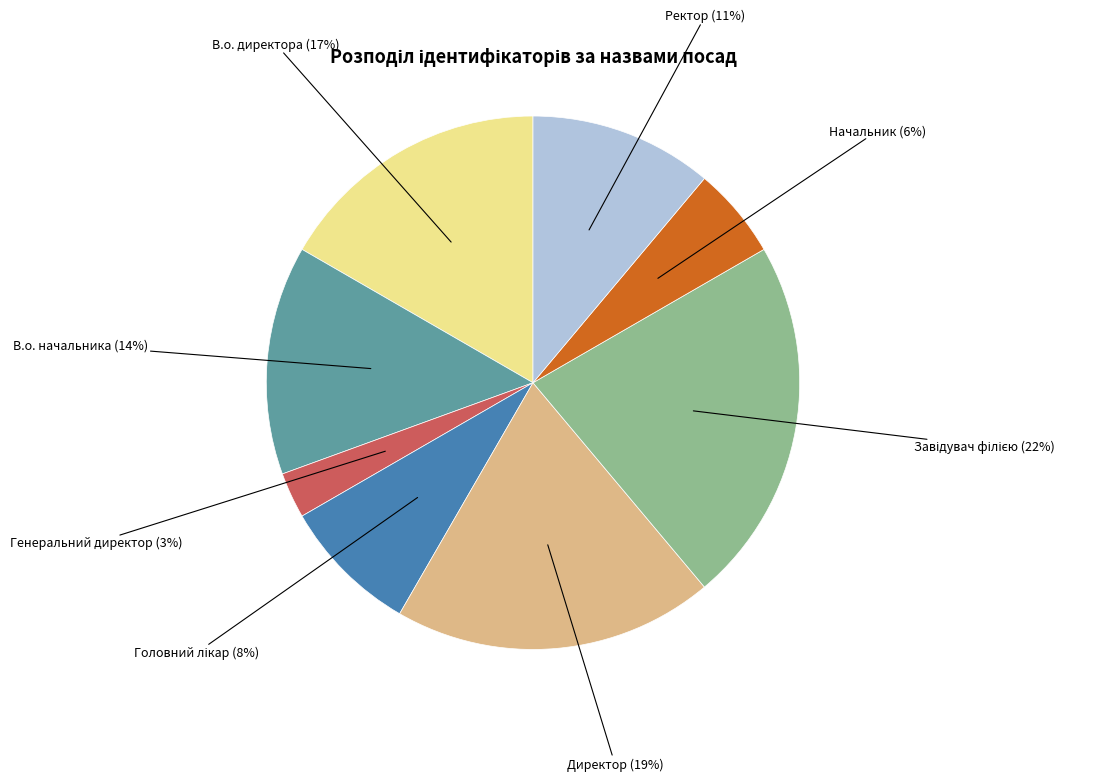

Does В.о. начальника account for over 50% of the chart?

No